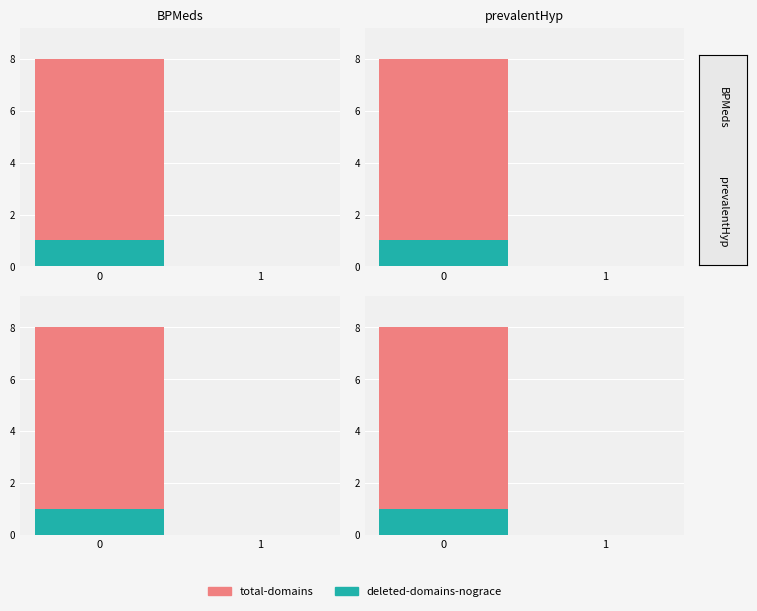

Which series changed the most between 0 and 1?

total-domains